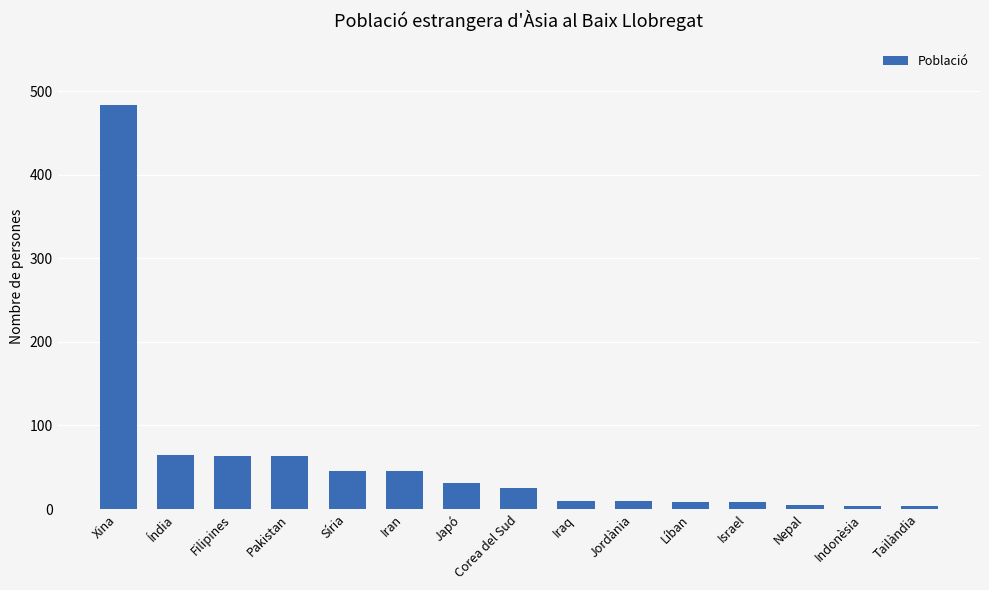

What position from the left is Xina?

1